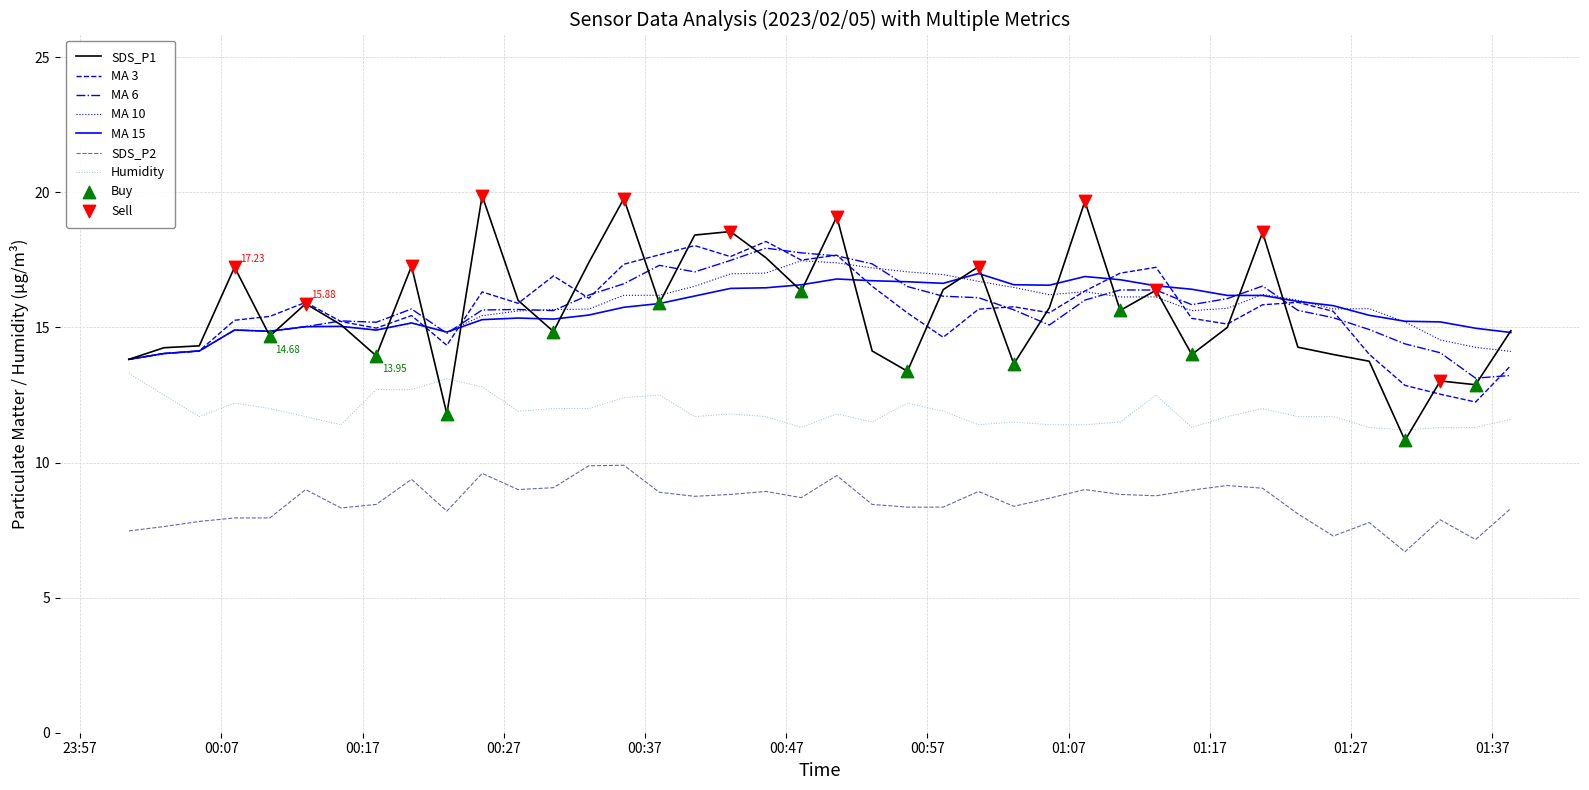

Which series has the widest spread of values?

SDS_P1